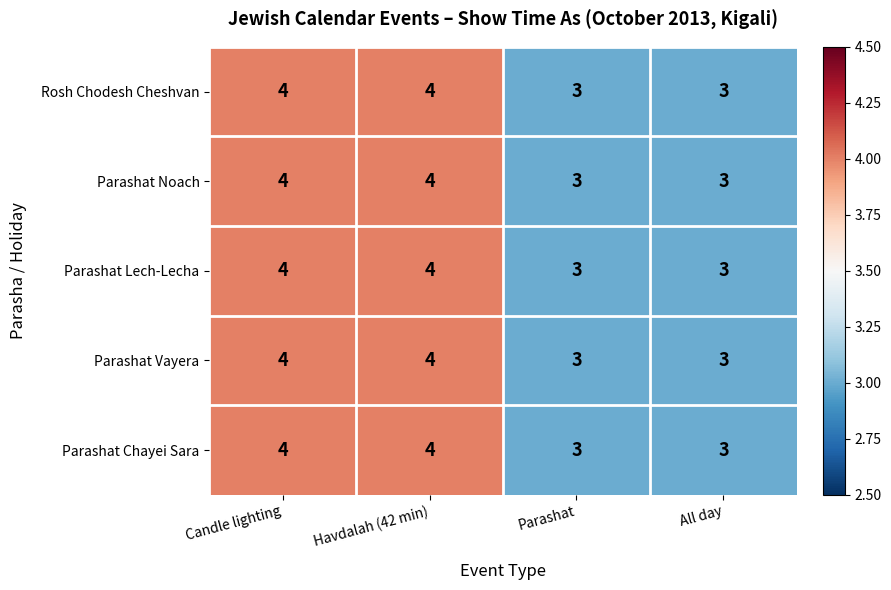

Is the value of Parashat Noach at Havdalah (42 min) greater than the value of Rosh Chodesh Cheshvan at Parashat?

Yes